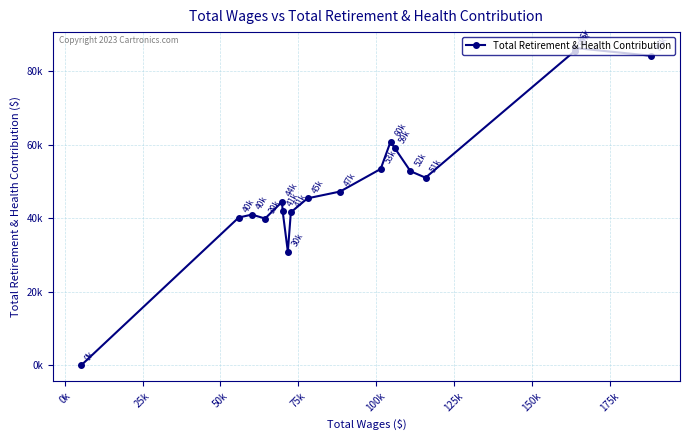

How many lines are shown in the chart?

1